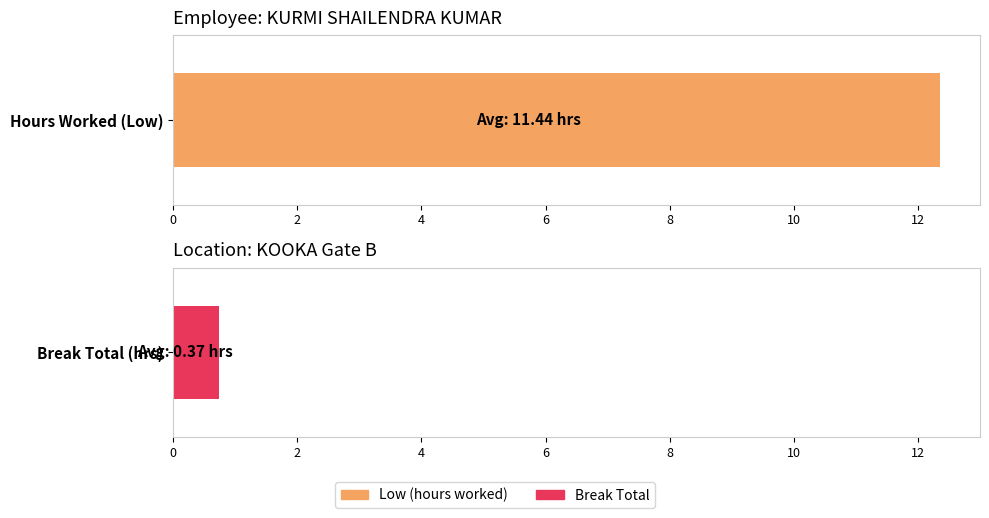

Does the chart contain stacked bars?

No